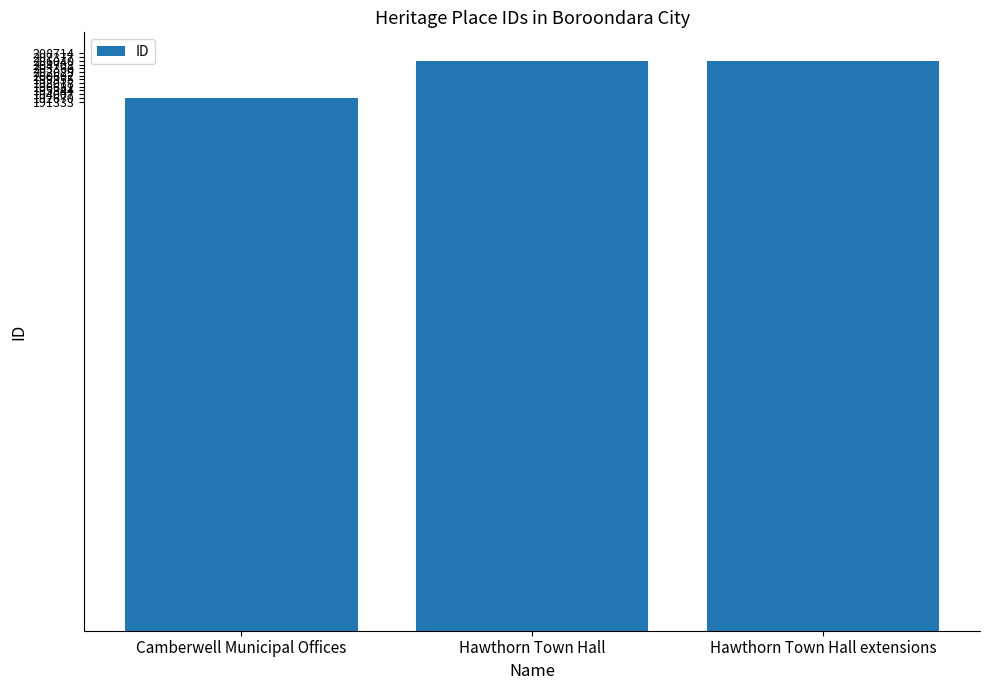

What is the maximum value shown in the chart?

206042